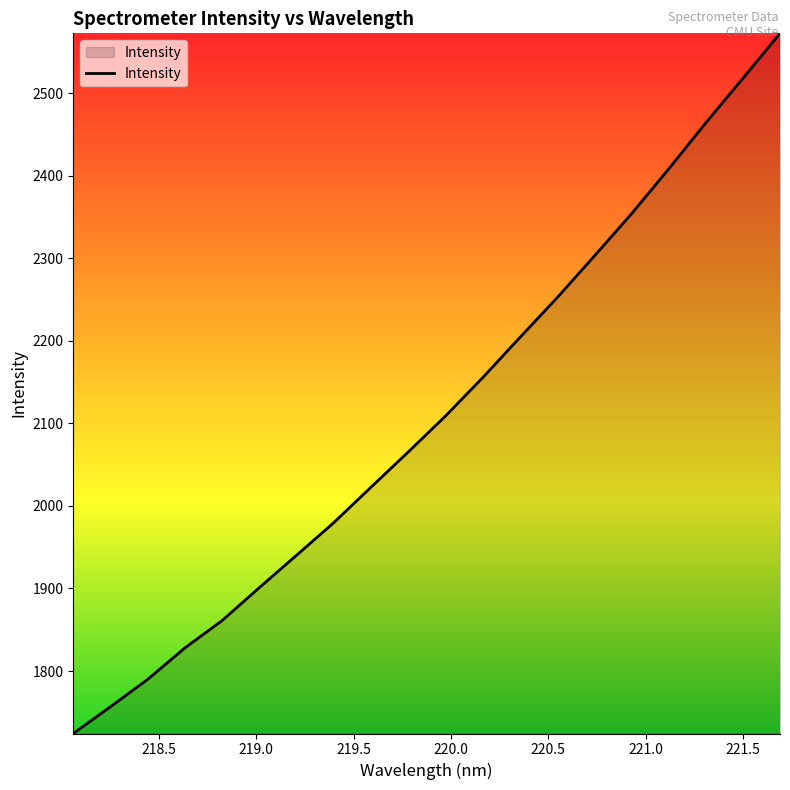

What is the sum of all values?

42207.5